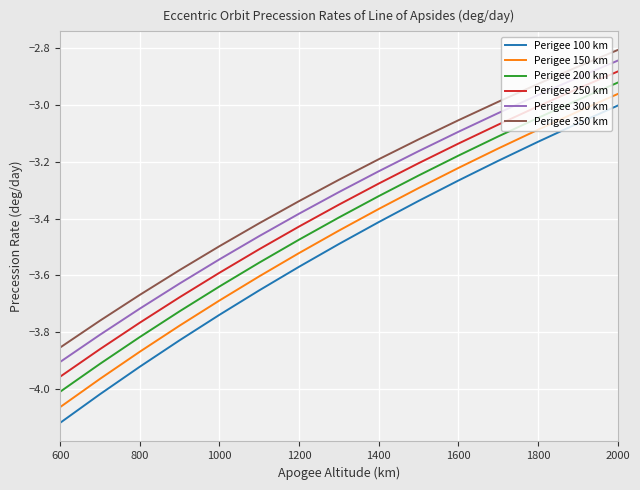

What is the difference between the maximum and minimum values in the Perigee 300 km series?

1.1